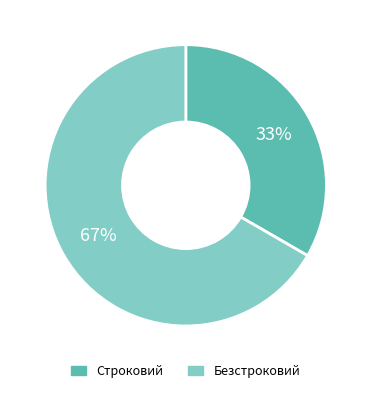

The Строковий slice represents 33% of the pie. True or false?

True